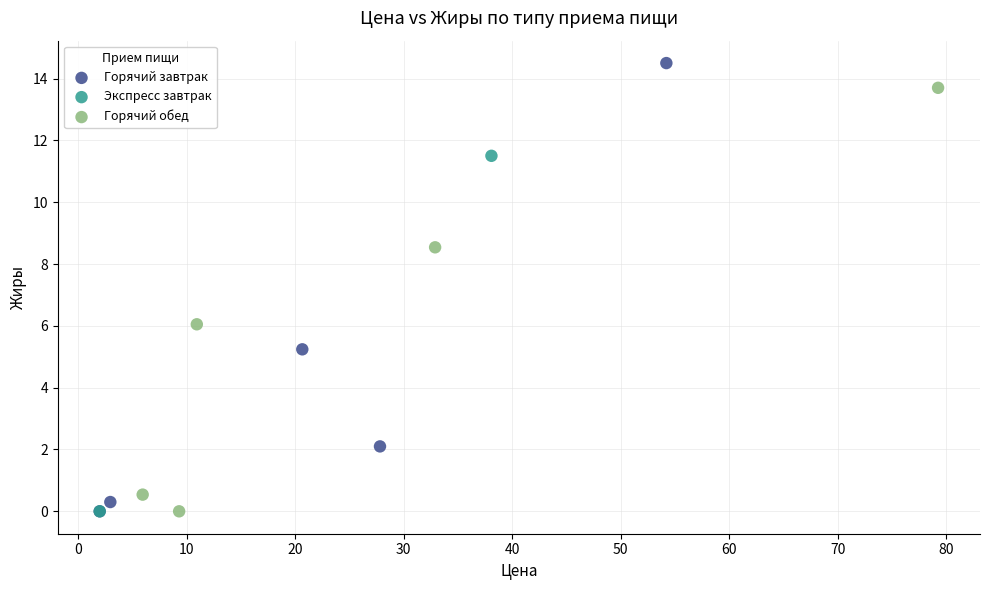

Which series reaches the maximum Y coordinate?

Горячий завтрак